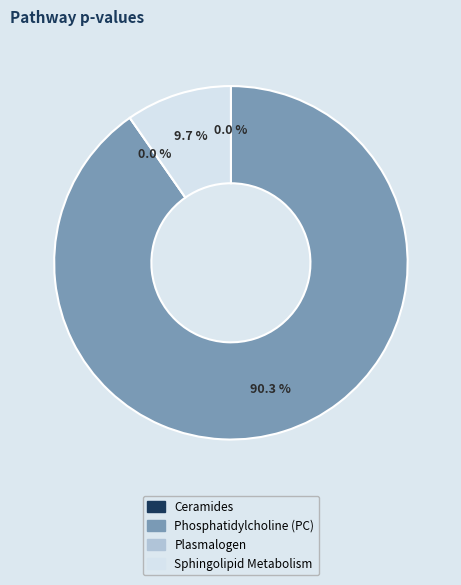

How many segments does this pie chart have?

4